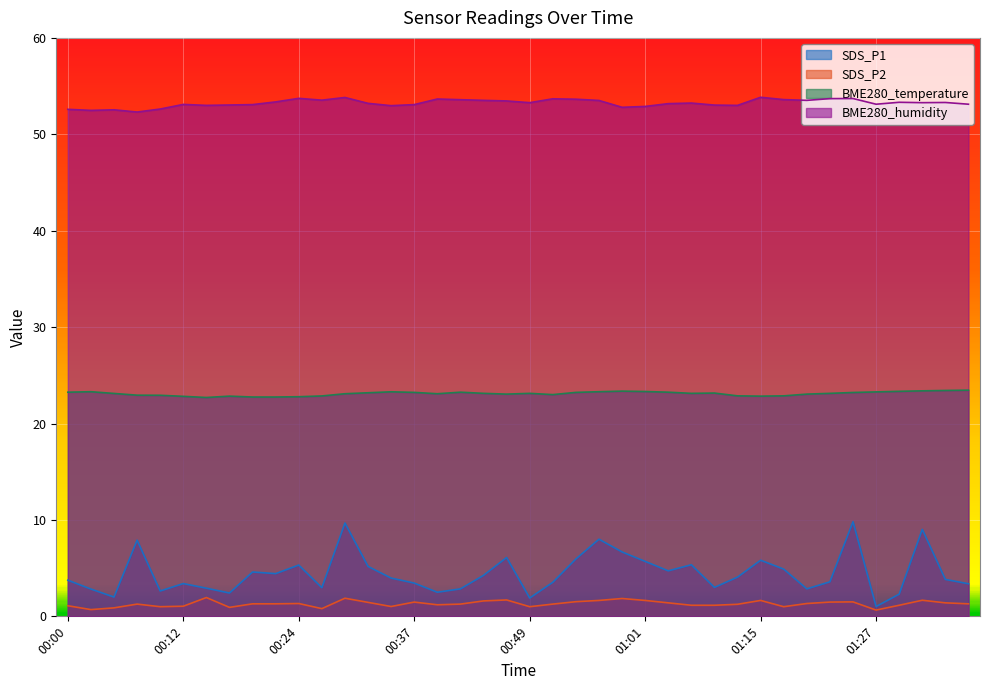

What is the total value across all series at 01:15?

84.2